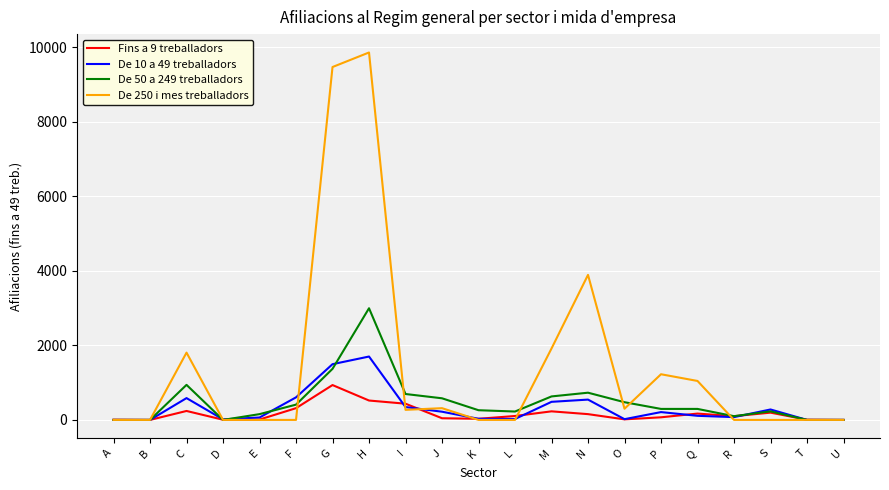

What is the sum of all De 50 a 249 treballadors values?

10385